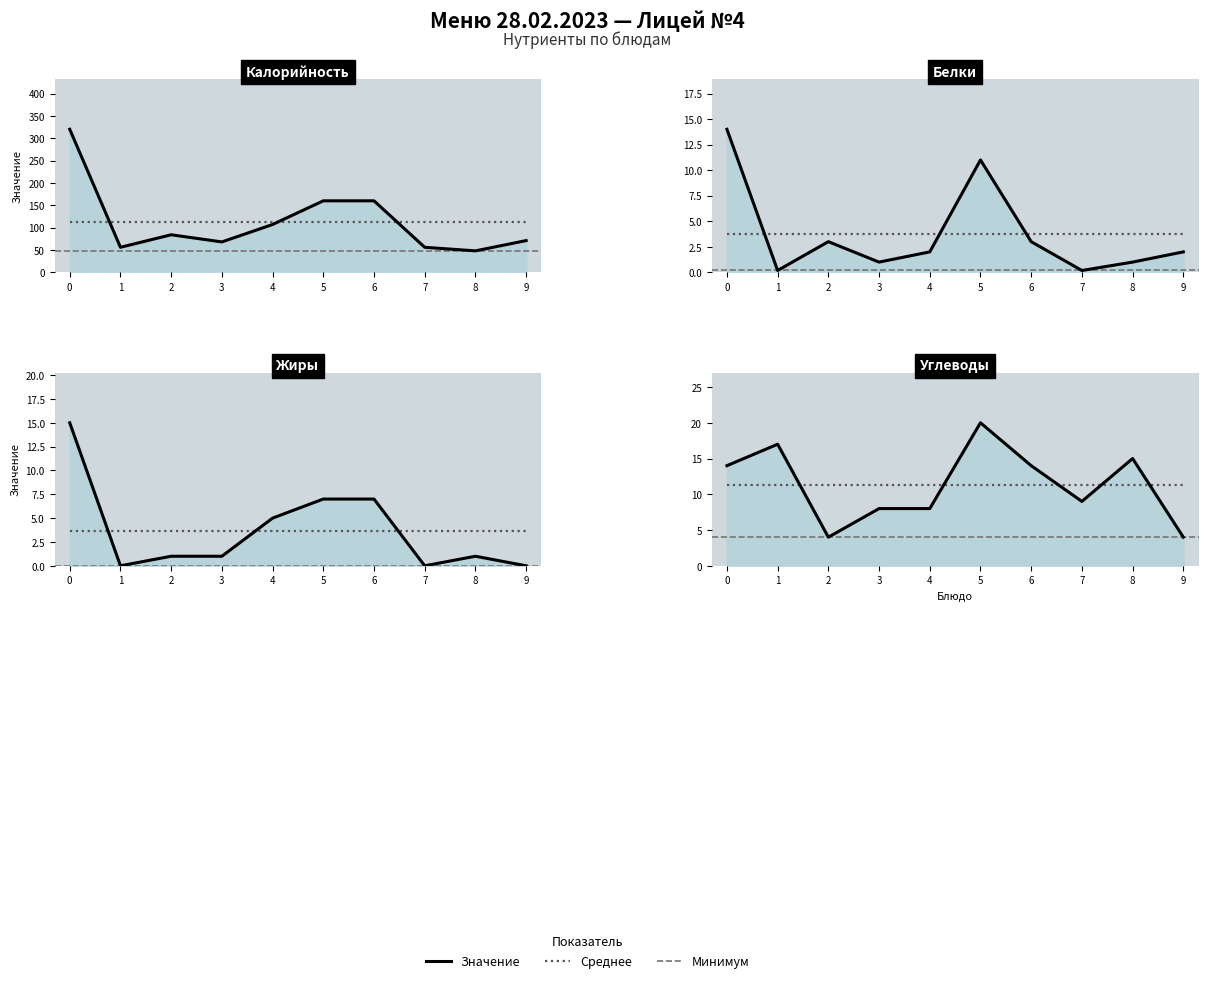

How many data points does each series have?

10